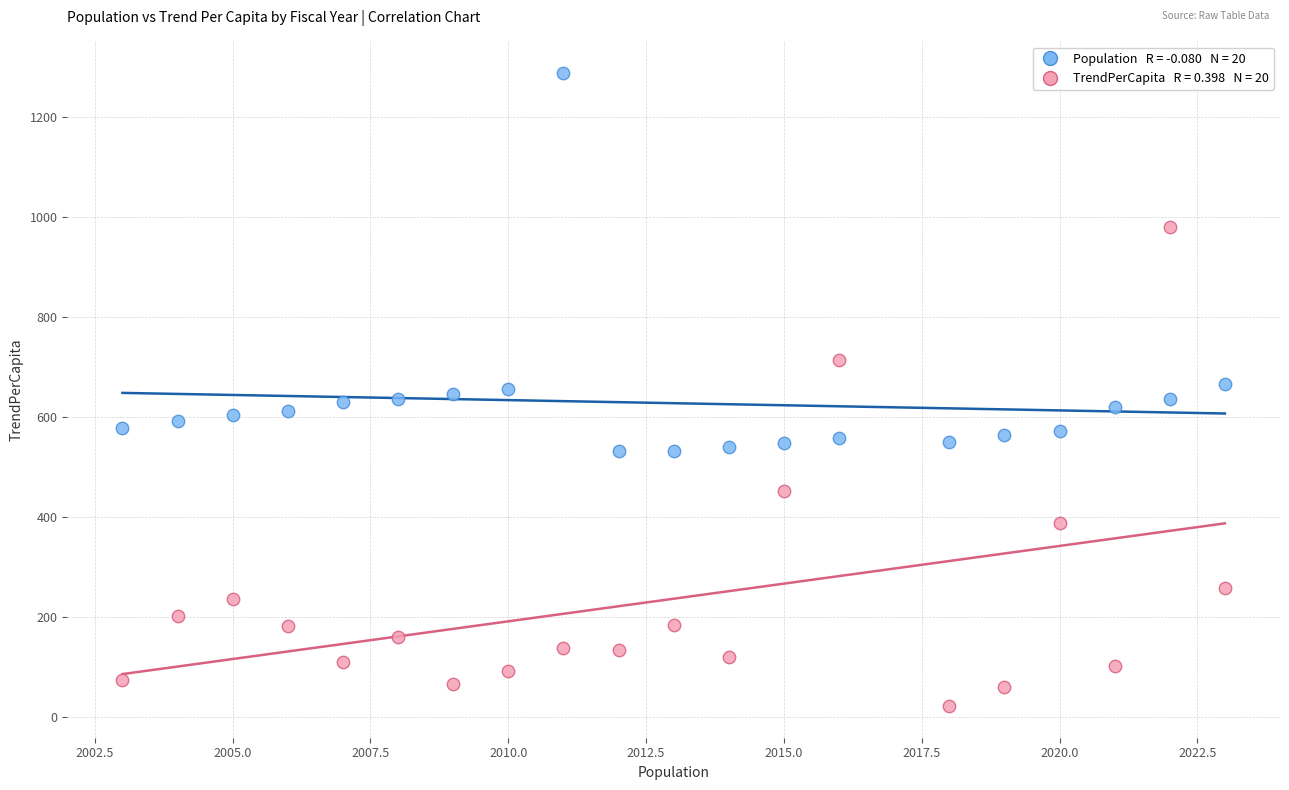

Across all data points, what is the range of X values (max minus min)?

20.0